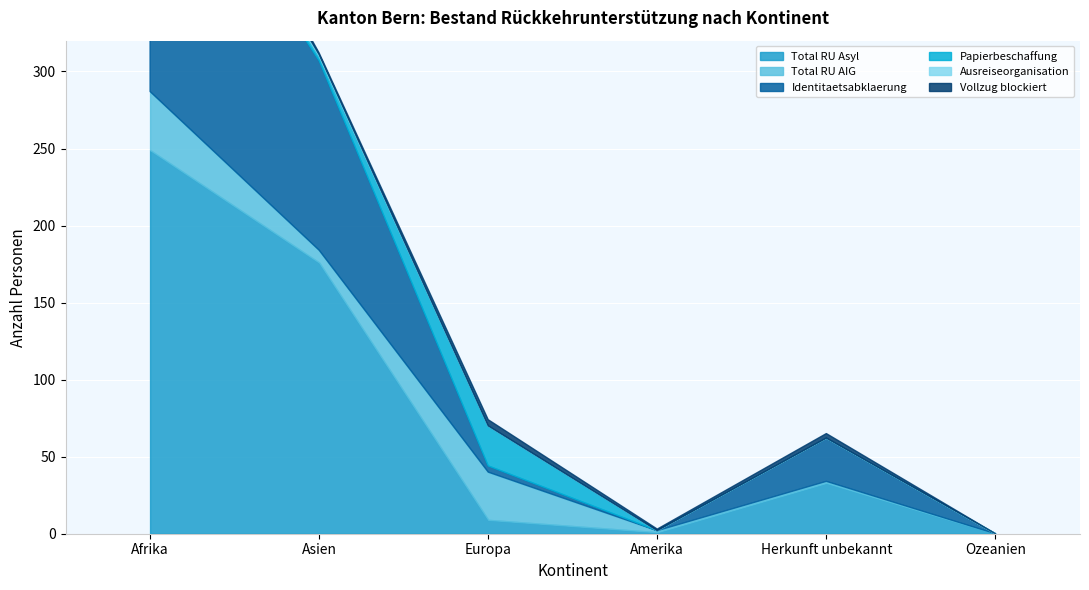

Which category has the lowest value in the Papierbeschaffung series?

Amerika